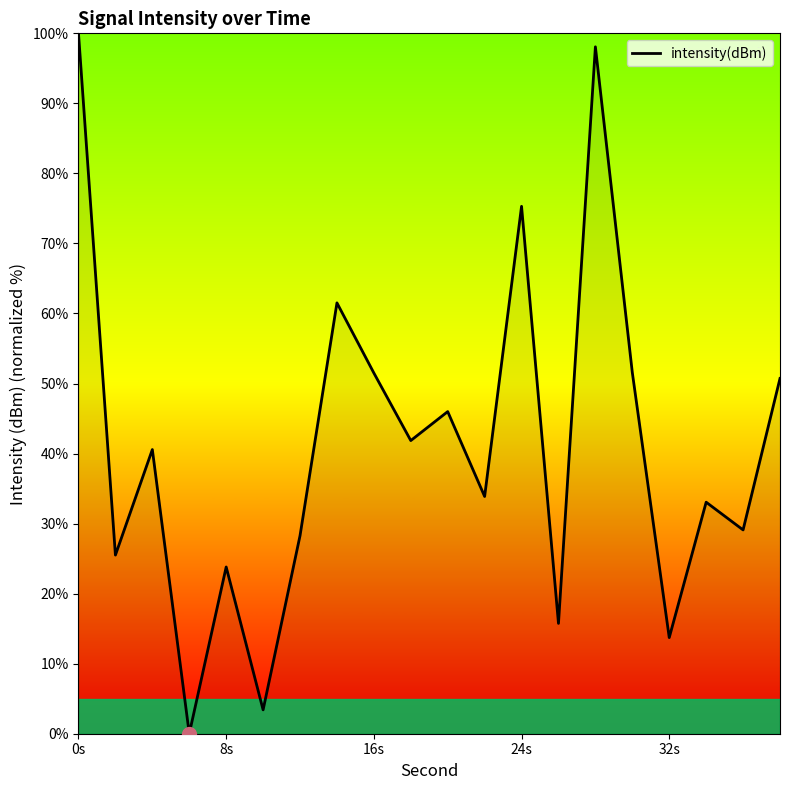

How many categories are shown in the chart?

20